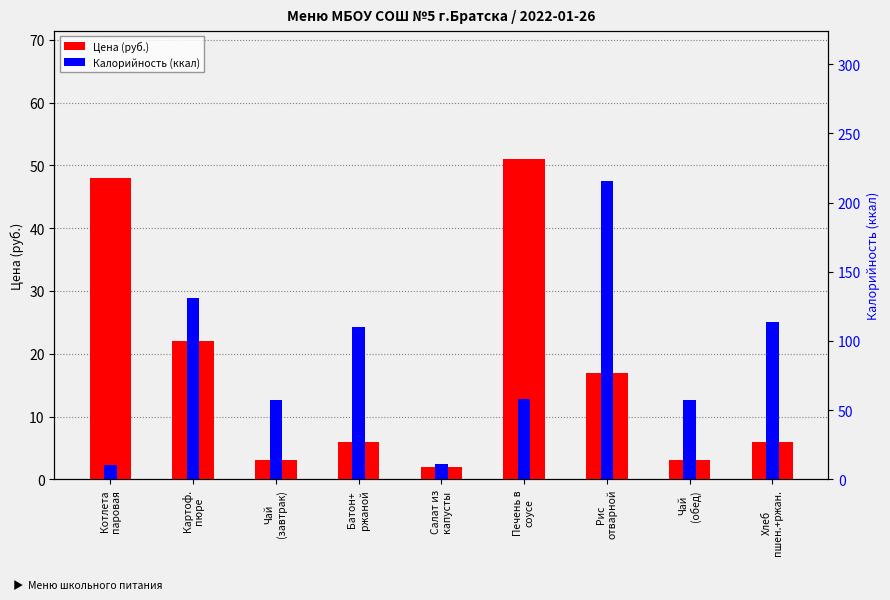

What position from the left is Хлеб
пшен.+ржан.?

9